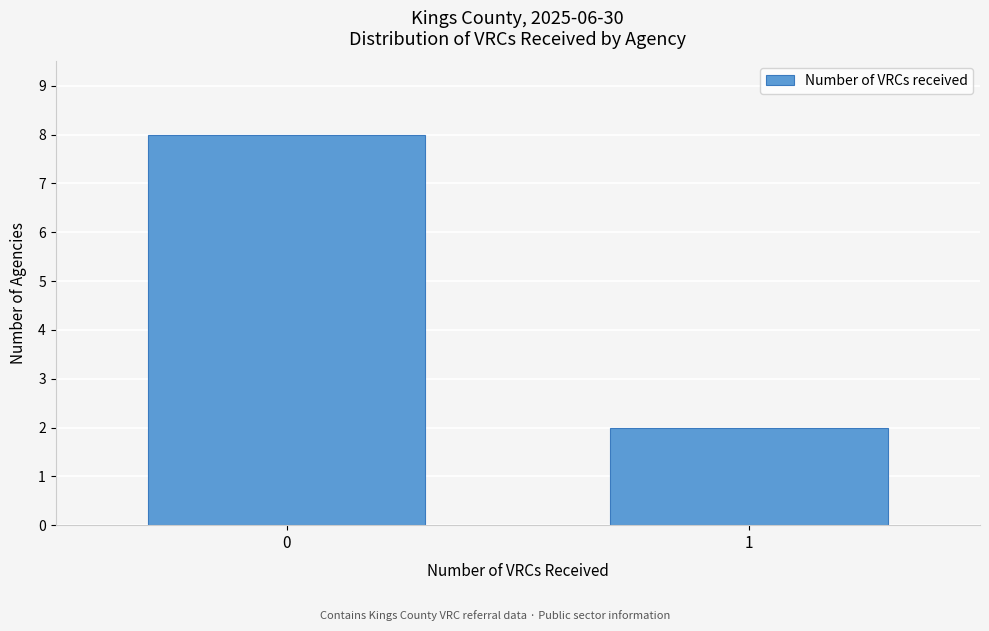

Reading left to right, transcribe all the data shown in this chart.

0=8	1=2